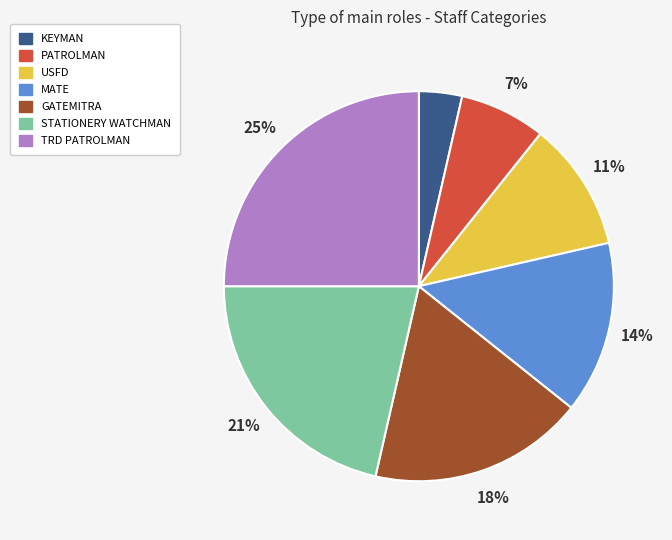

Is it true that GATEMITRA is 4% of the pie?

False